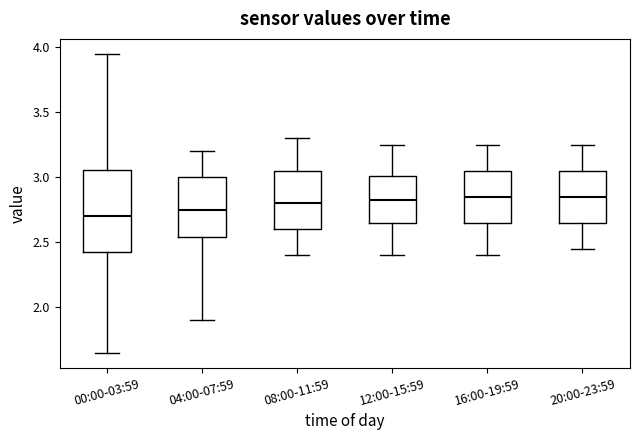

Where does the median line of the box for 16:00-19:59 sit on the y-axis? The values are not printed on the chart, so give them approximately, as read against the axis.

2.85